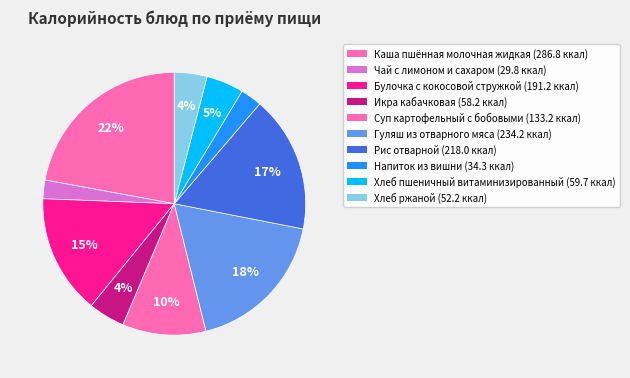

True or false: Хлеб пшеничный витаминизированный accounts for 13% of the total.

False